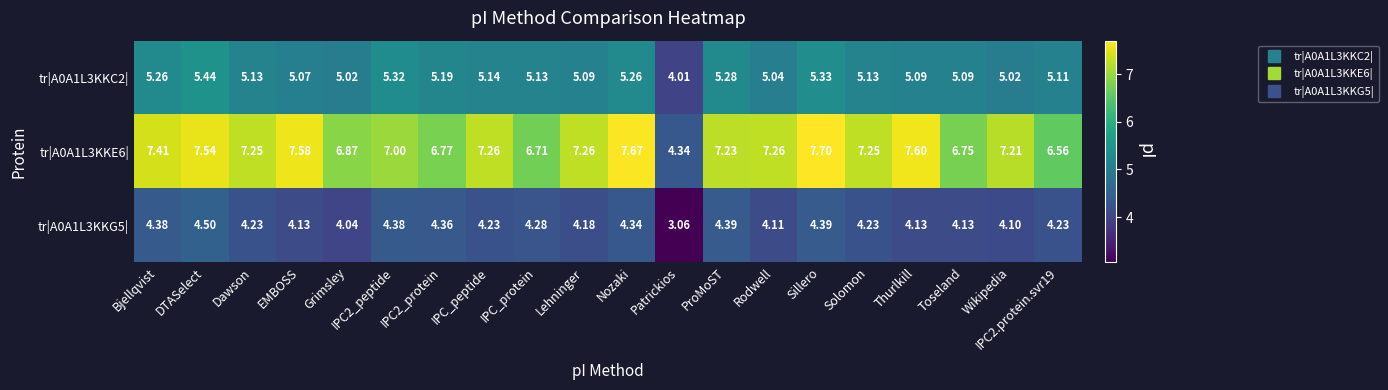

At which category is the sum across all series the highest?

DTASelect